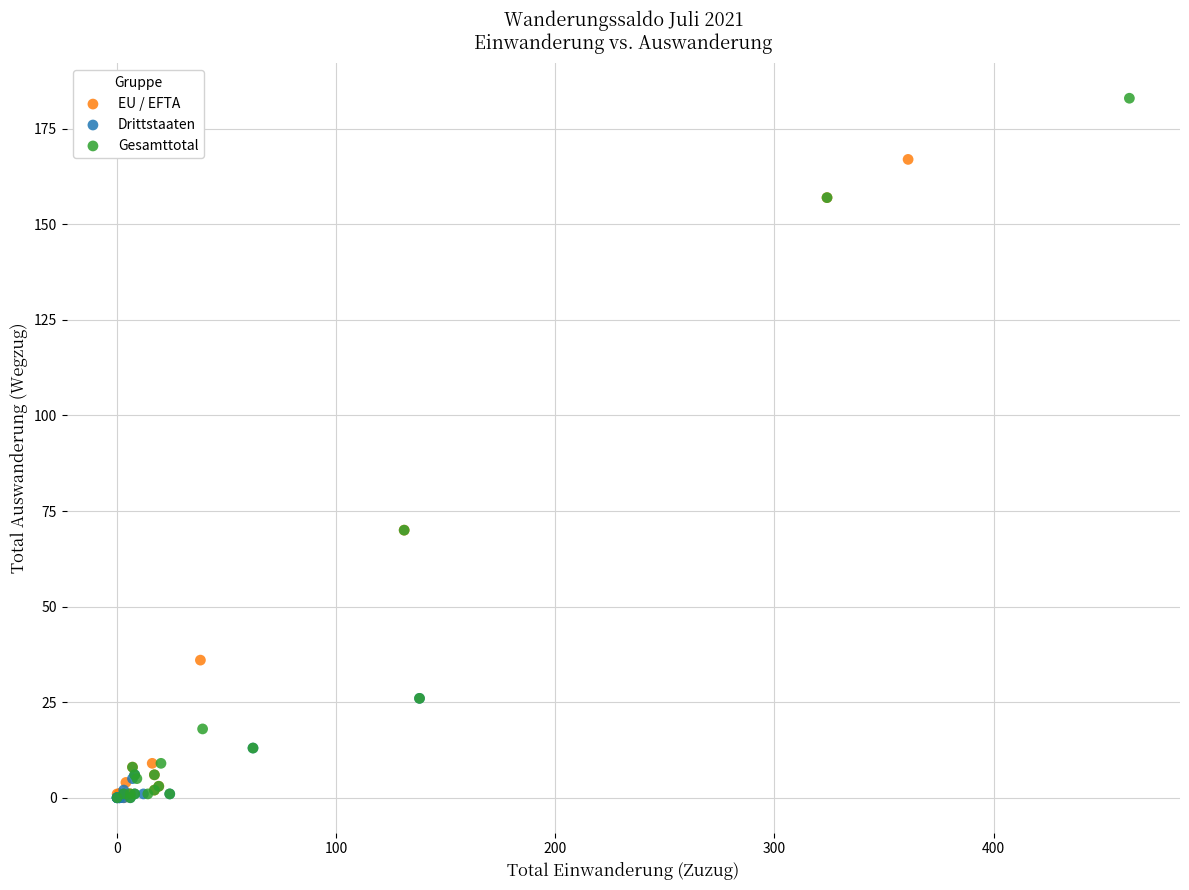

Which series has the widest spread of Y values?

Gesamttotal